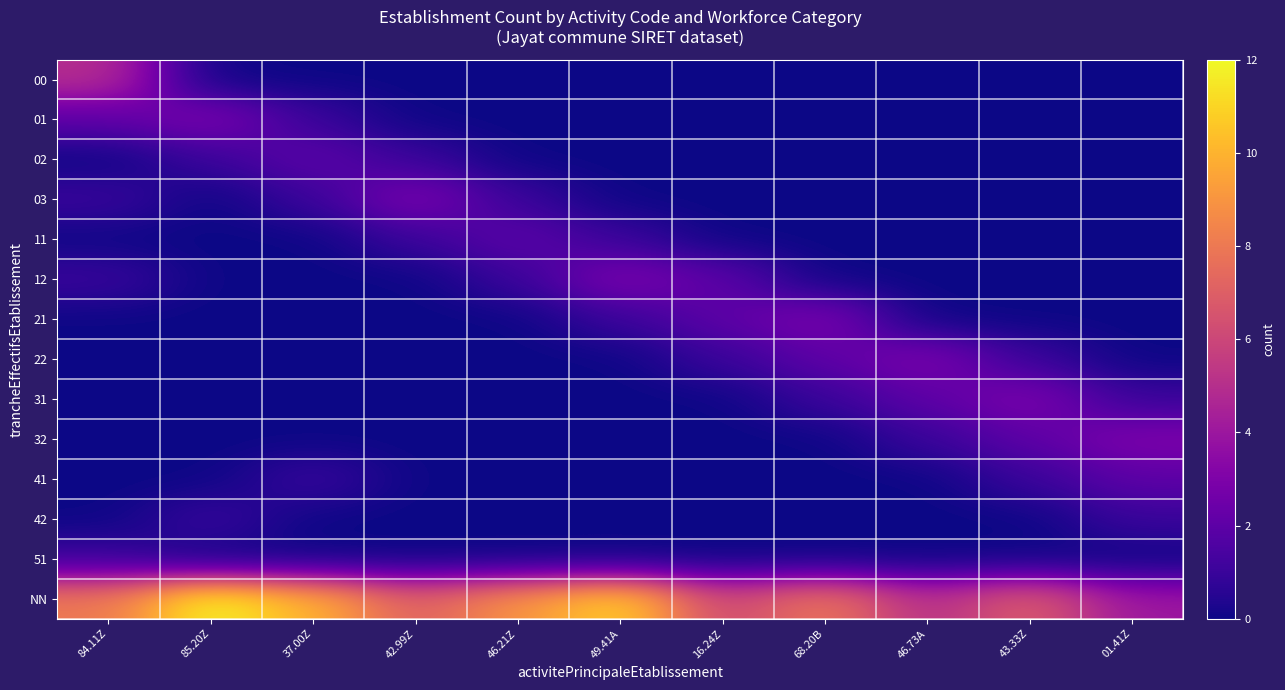

Which series has the largest range (max minus min)?

NN